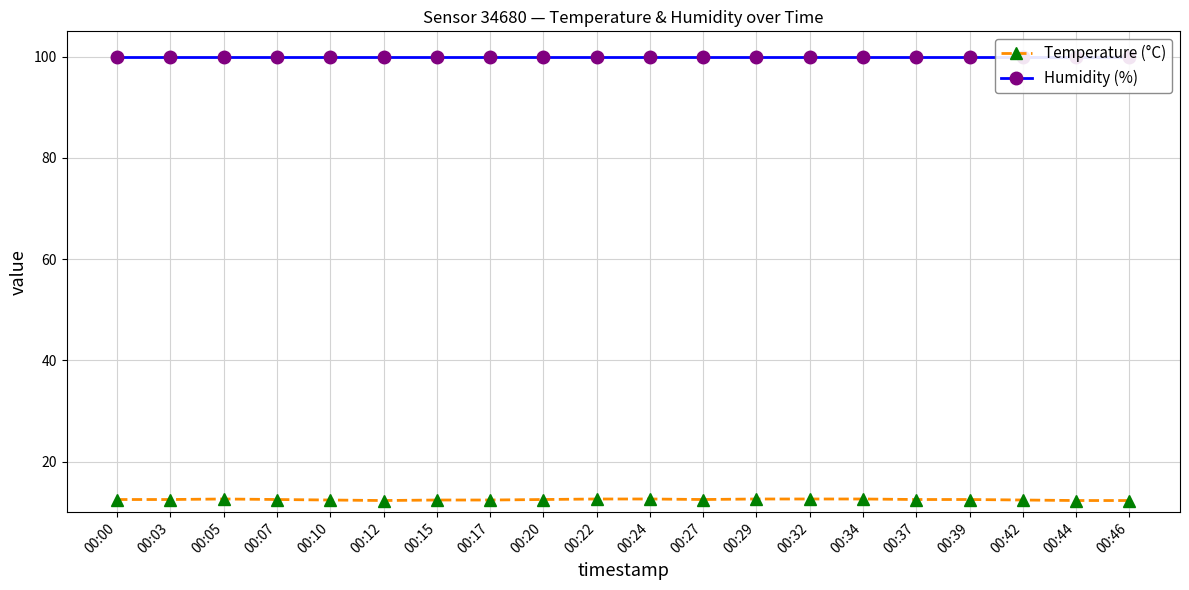

How many interior local peaks does the Temperature (°C) series have?

1